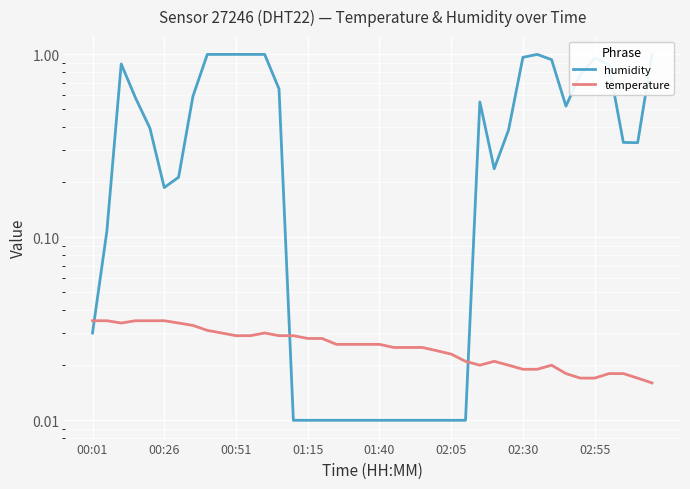

List the series in order of their overall mean, lowest first.

temperature, humidity